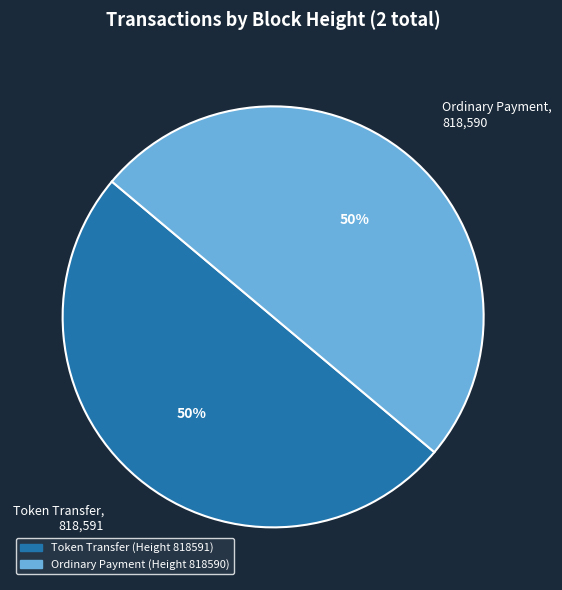

The Token Transfer, 818,591 slice represents 50% of the pie. True or false?

True